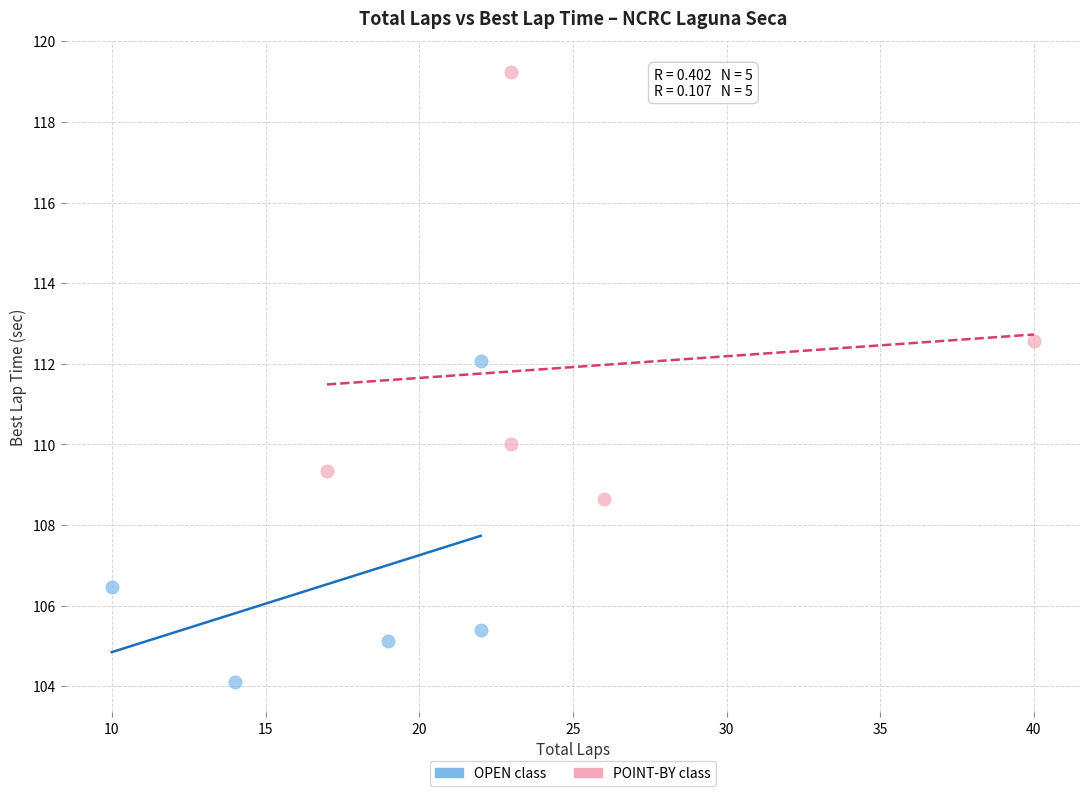

Which series contains the lowest Y value?

OPEN class